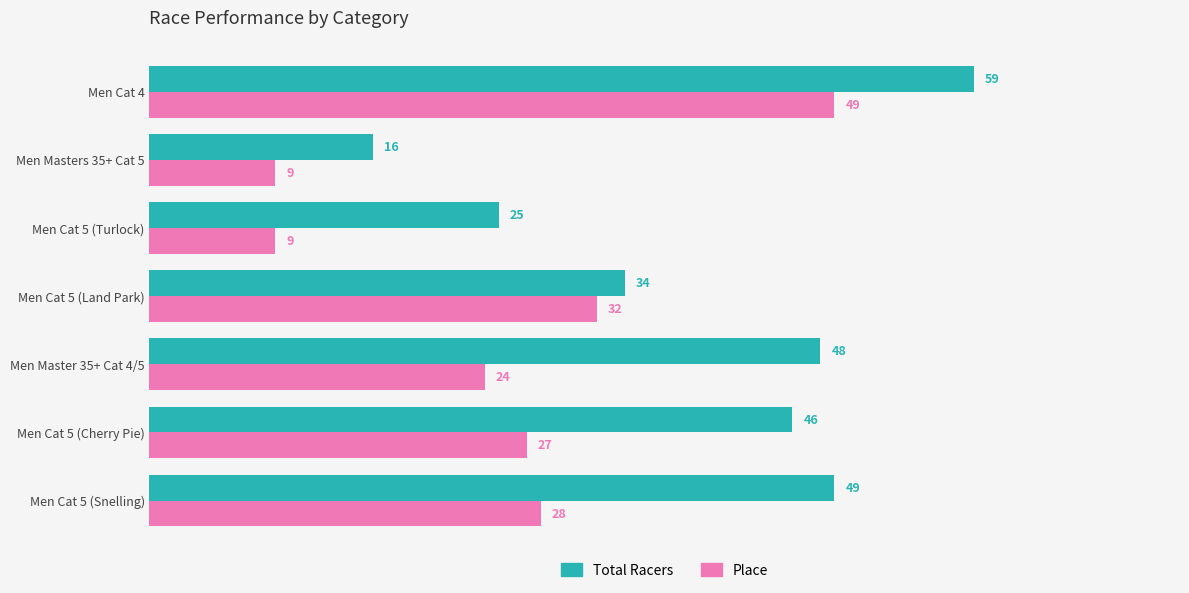

At which category is the sum across all series the highest?

Men Cat 4